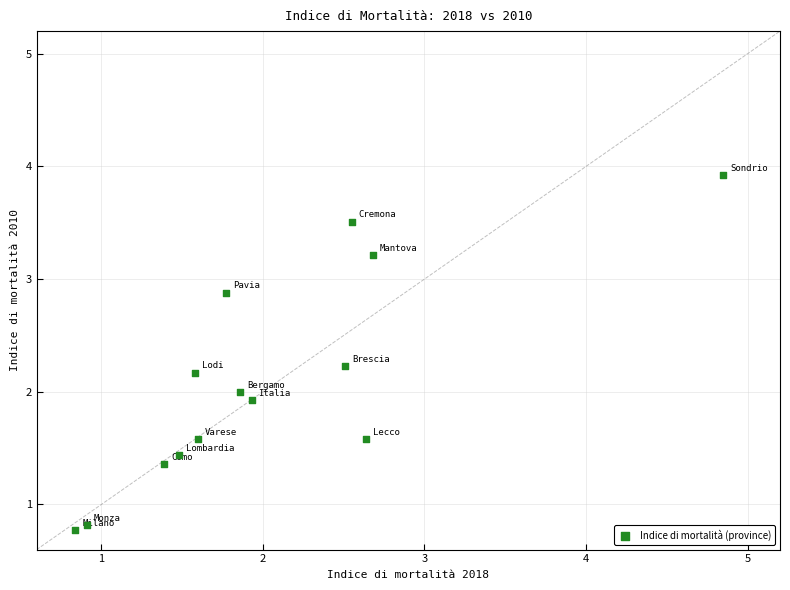

List the coordinates of all points as (Y, X) pairs, reading left to right.

(0.8, 0.8)  (0.8, 0.9)  (1.4, 1.4)  (1.4, 1.5)  (2.2, 1.6)  (1.6, 1.6)  (2.9, 1.8)  (2.0, 1.9)  (1.9, 1.9)  (2.2, 2.5)  (3.5, 2.5)  (1.6, 2.6)  (3.2, 2.7)  (3.9, 4.8)